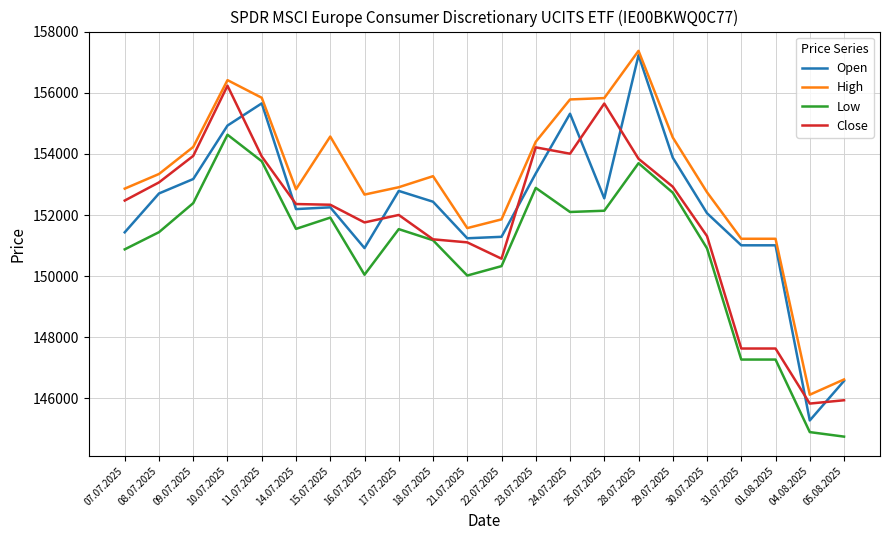

Between 25.07.2025 and 30.07.2025, which series saw the biggest shift?

Close